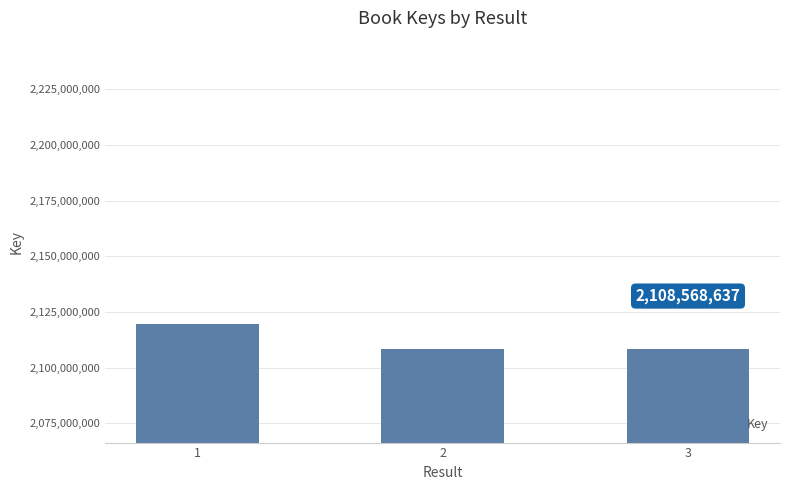

Which has a higher value, 3 or 1?

1